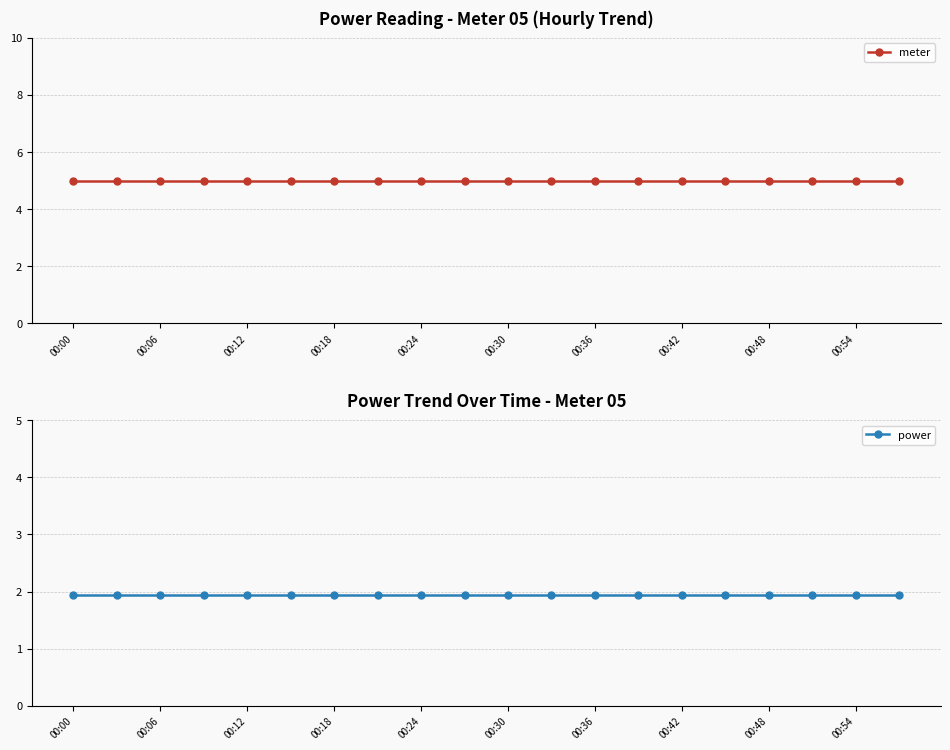

True or false: meter and power intersect in this chart.

False